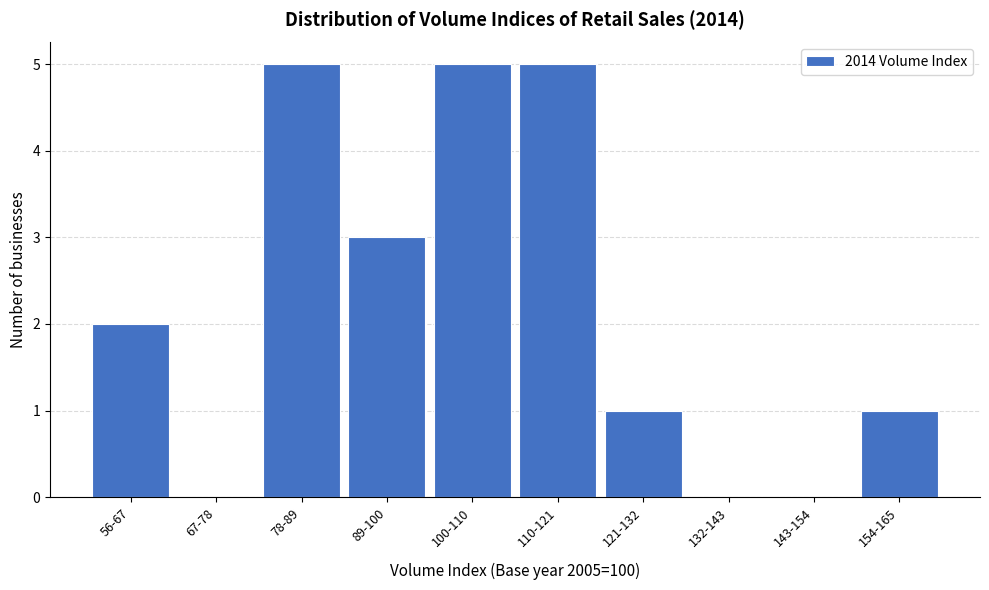

Reading left to right, extract all data points from this chart.

56-67=2	67-78=0	78-89=5	89-100=3	100-110=5	110-121=5	121-132=1	132-143=0	143-154=0	154-165=1